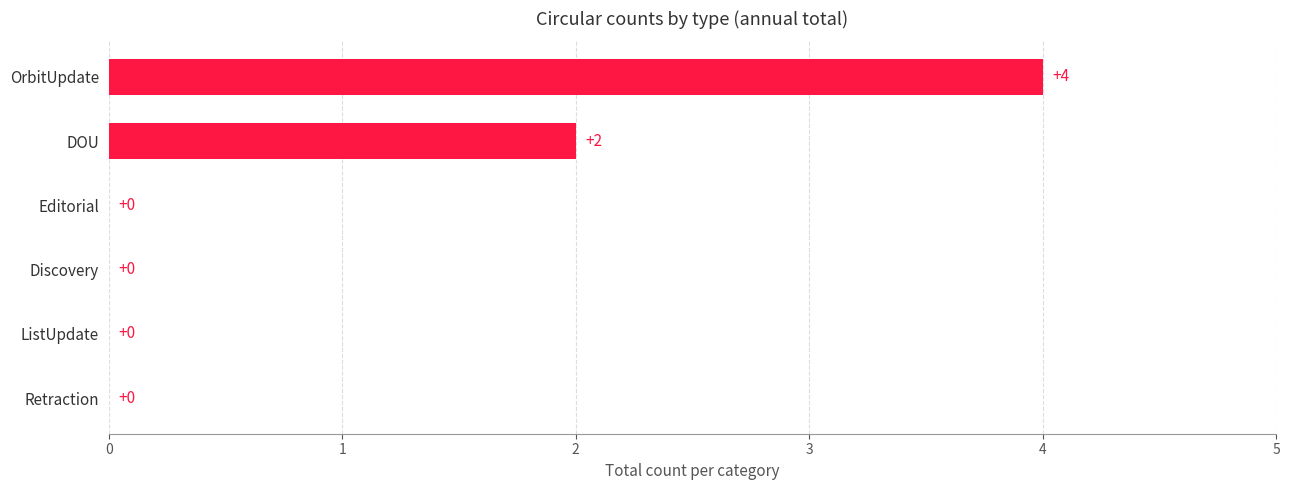

At which label is the value closest to 2?

DOU